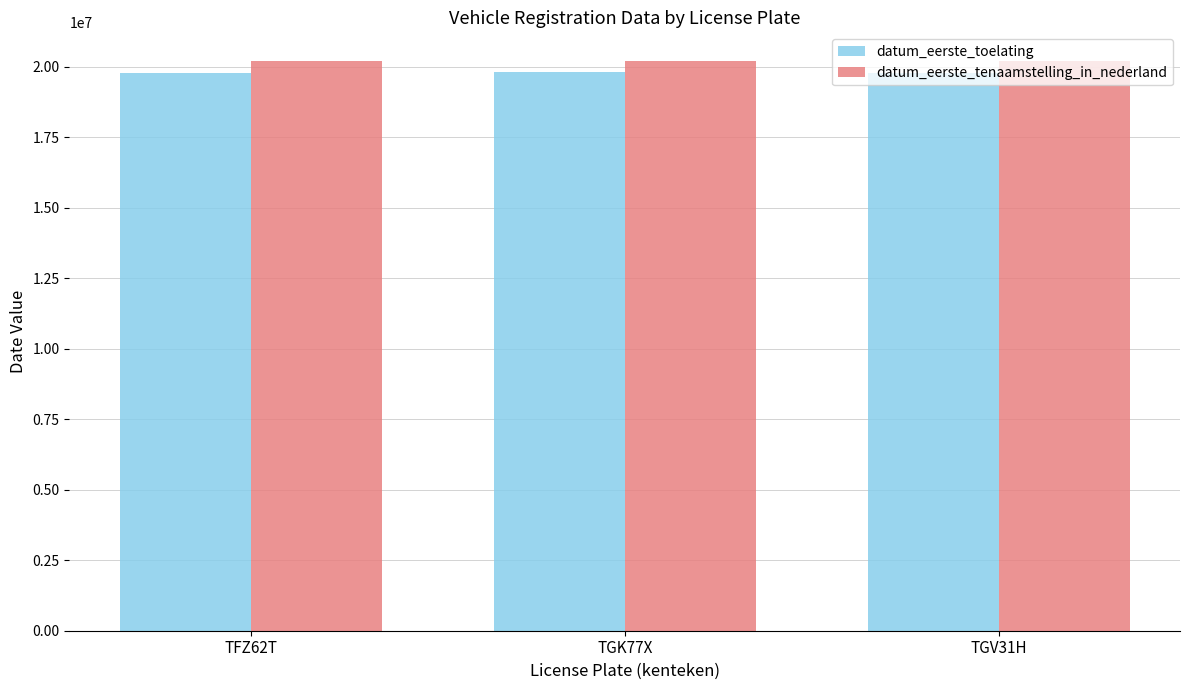

How many bars are there in total?

6